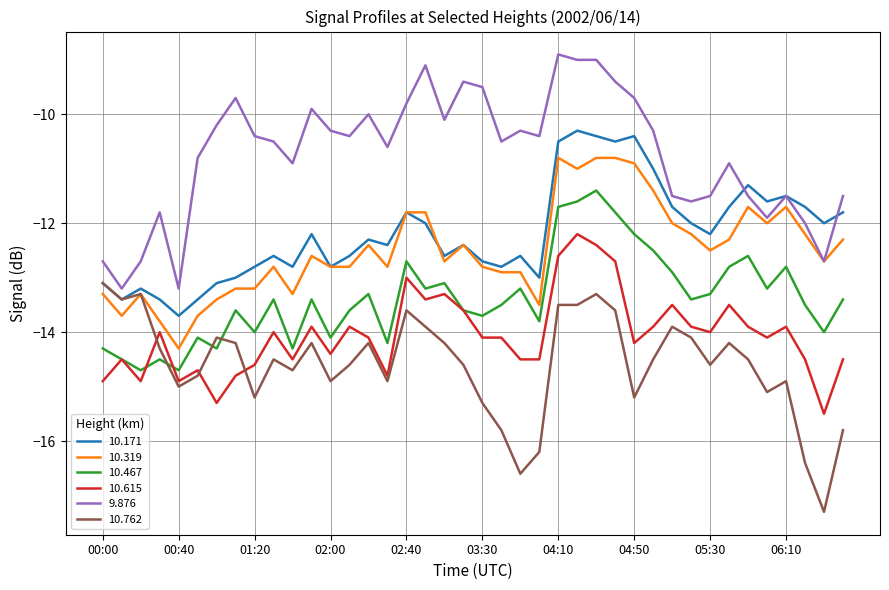

What are all the series names shown in the legend?

10.171, 10.319, 10.467, 10.615, 9.876, 10.762